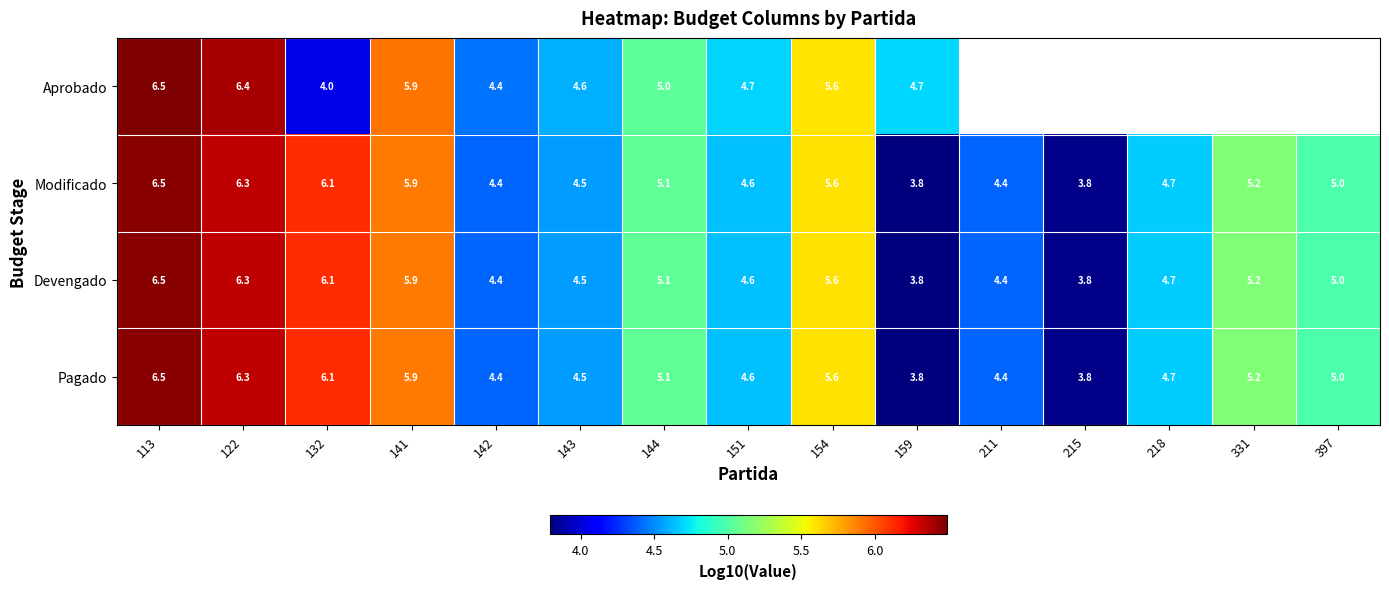

What is the minimum value for Devengado?

3.8